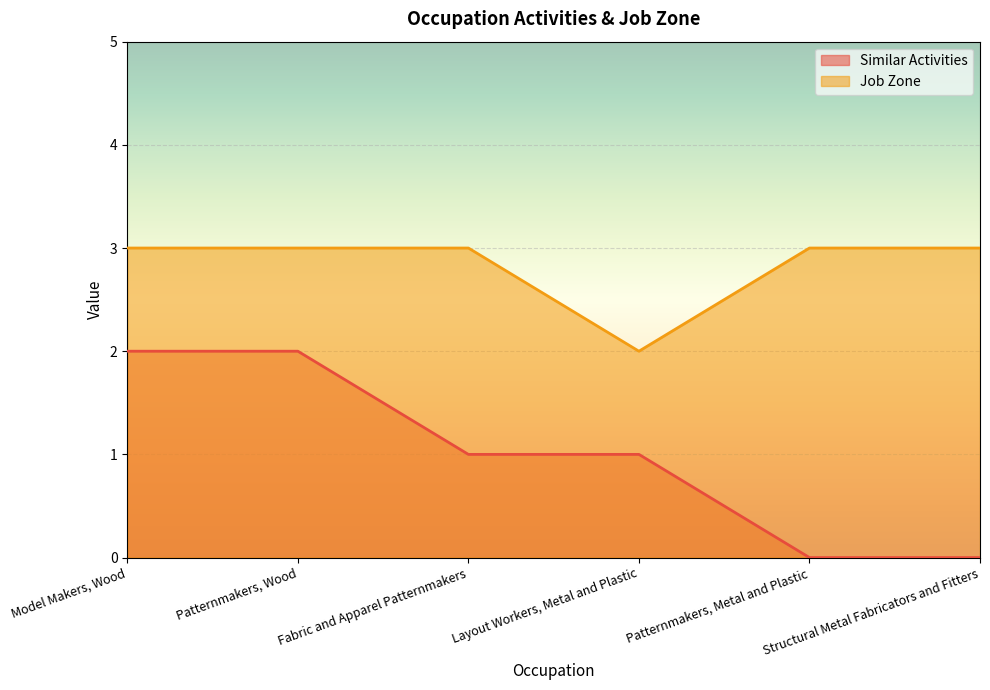

What is the value of the Job Zone point at the 6th from the left?

3